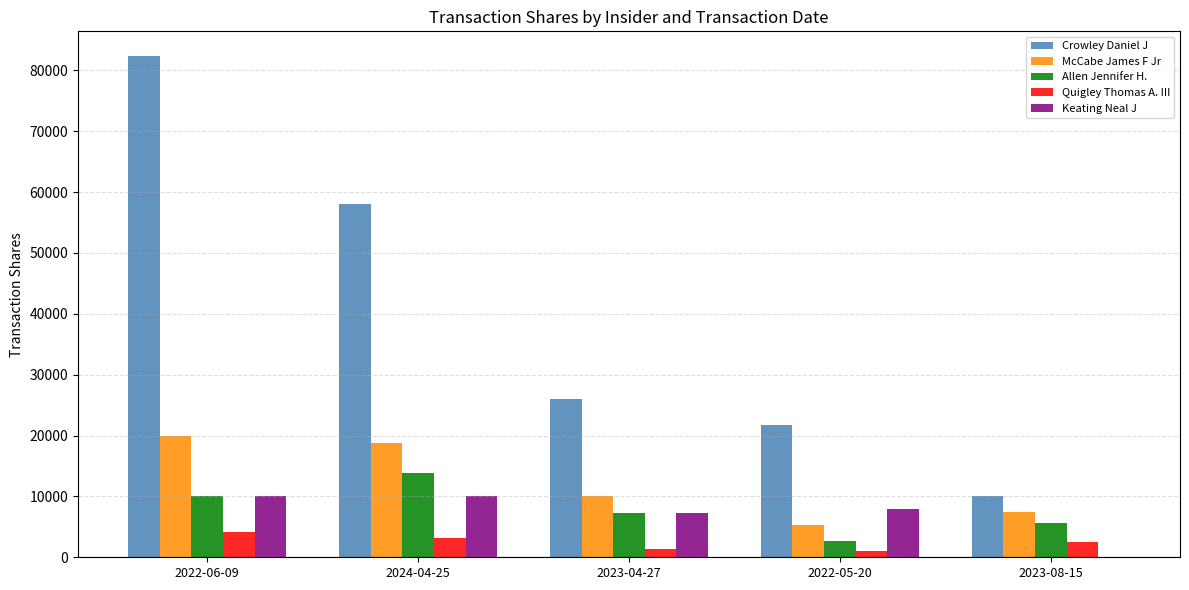

Which series has the largest total across all categories?

Crowley Daniel J